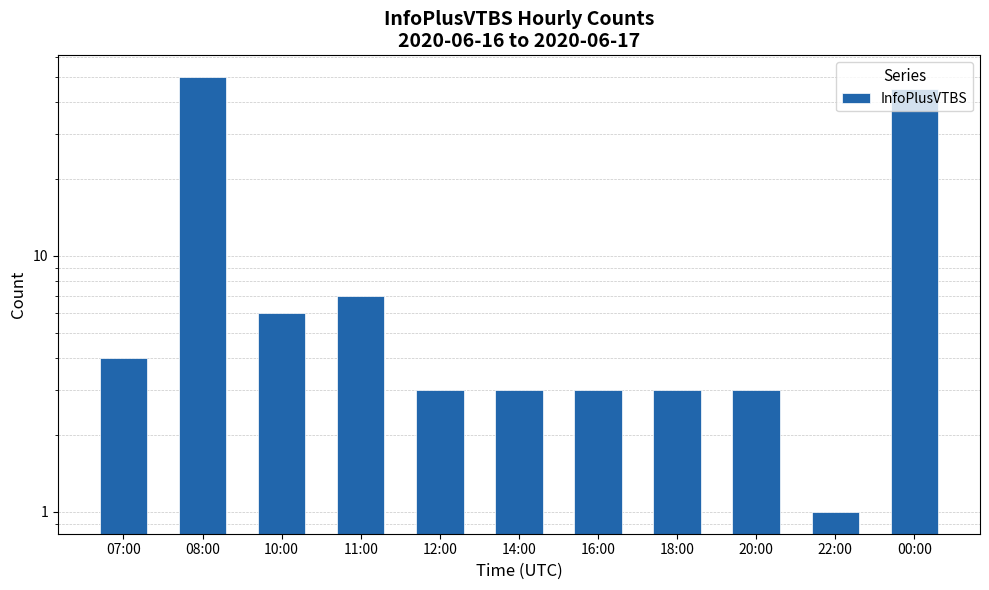

What is the maximum value shown in the chart?

50